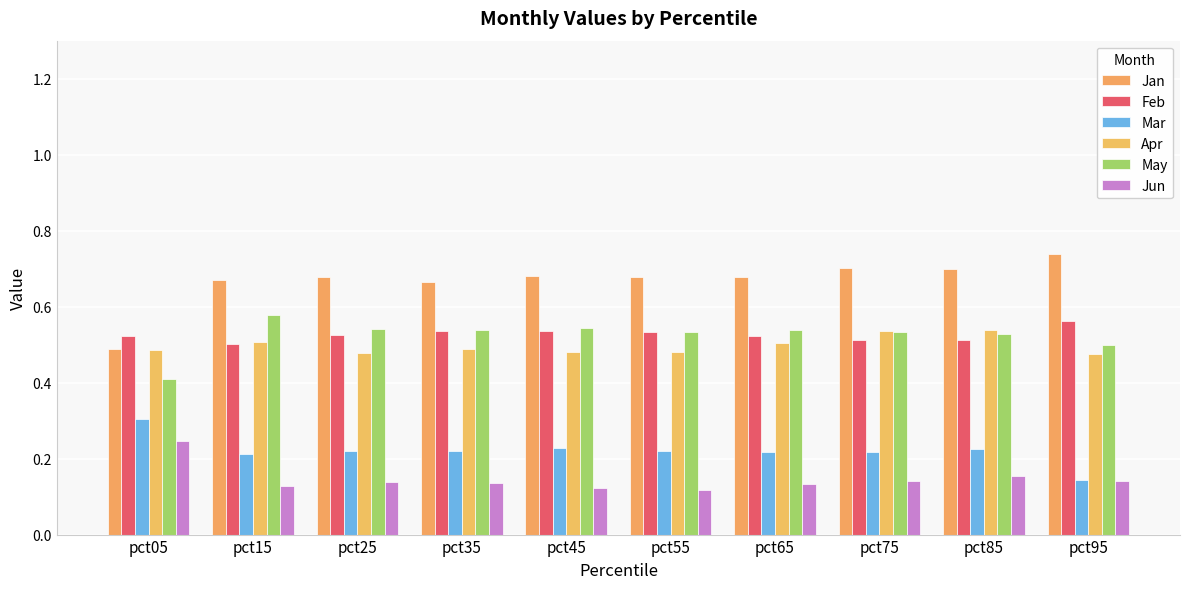

How many bars are there in each group?

6